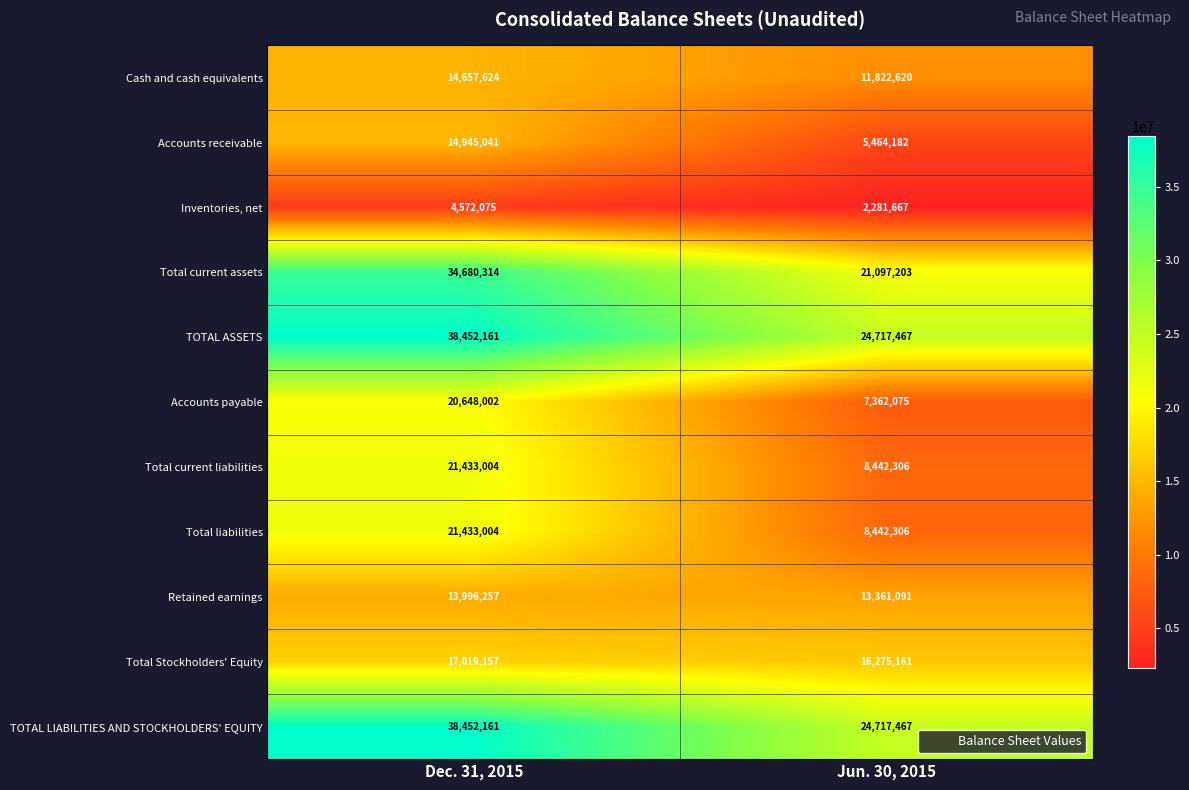

At which category is the sum across all series the highest?

Dec. 31, 2015